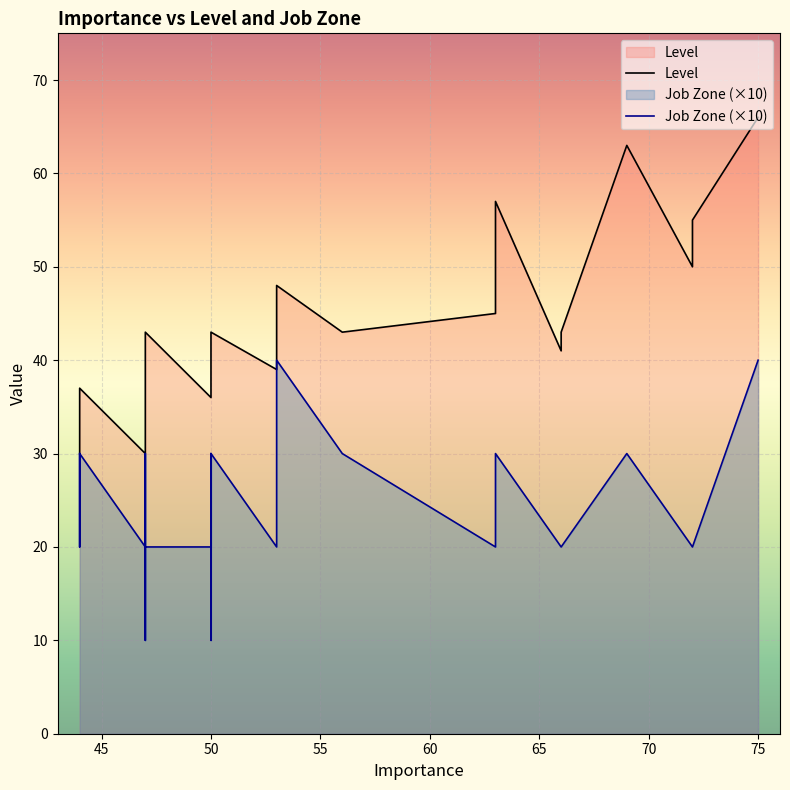

What is the maximum value for Level?

66